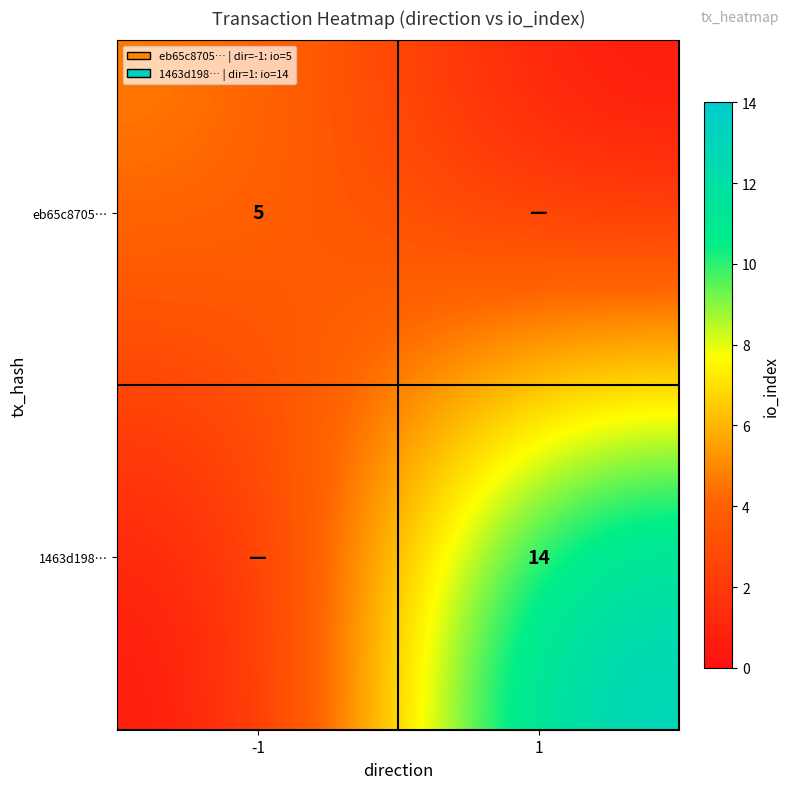

Is it true that 1463d198… equals 20 at 1?

False